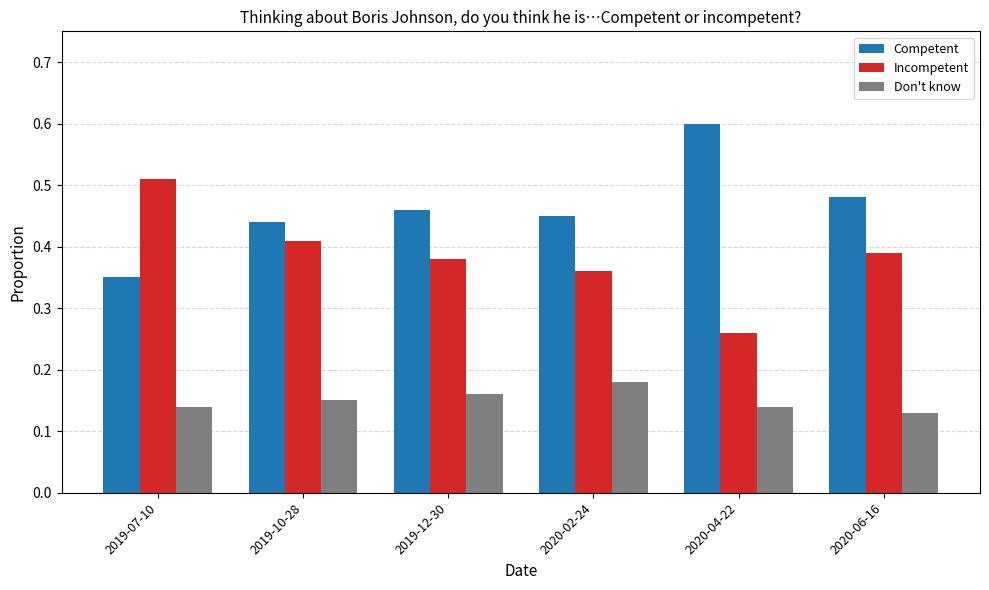

What is the label of the 1st bar from the right?

2020-06-16